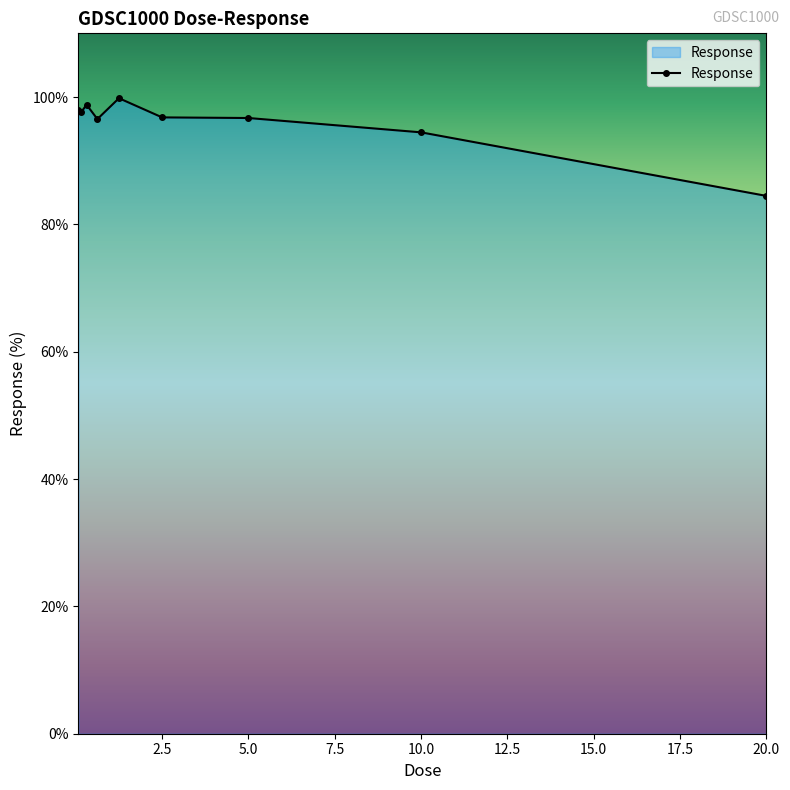

What is the difference between the second highest and minimum values?

14.3